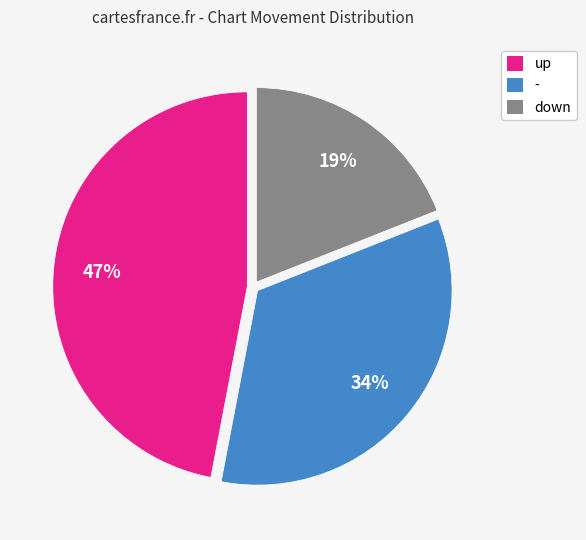

Count the number of slices in the pie.

3